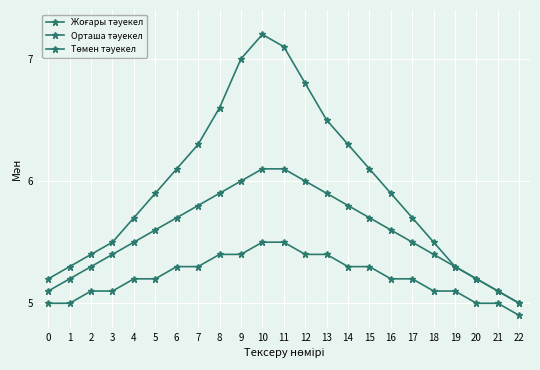

What is the smallest value displayed?

4.9